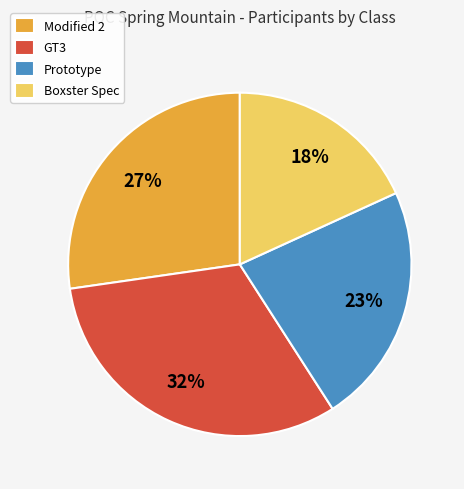

Does any single category account for the majority?

No